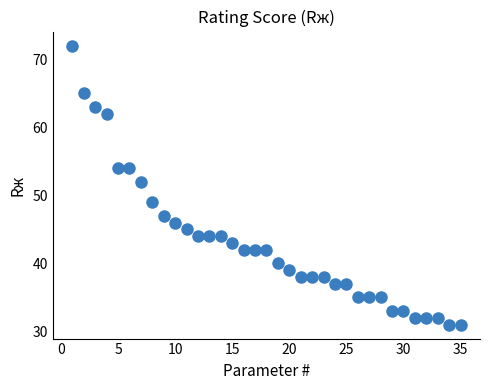

What is the range of X values (max minus min)?

34